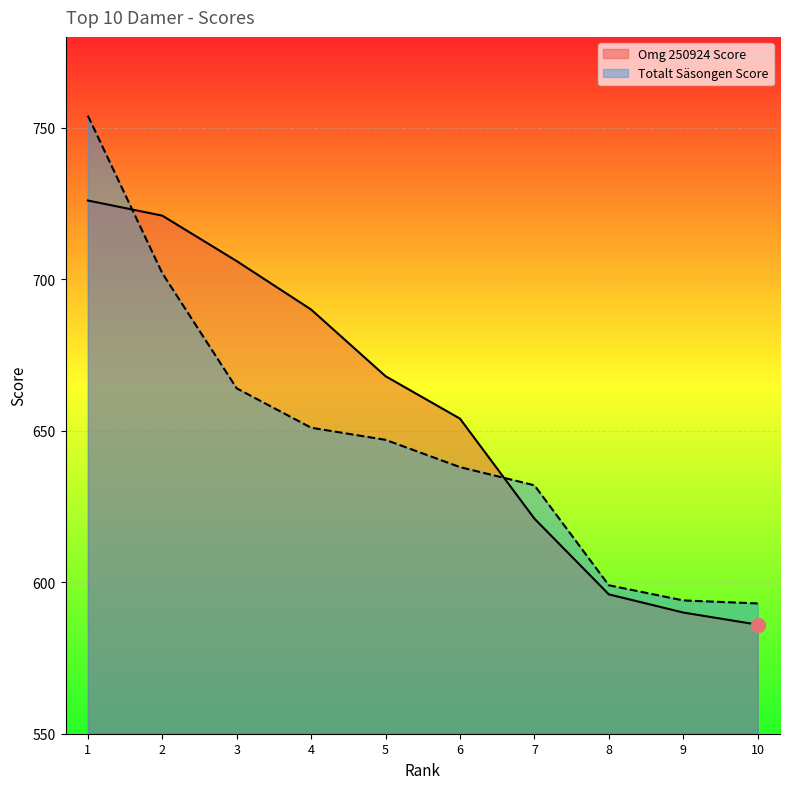

Reading left to right, extract all data points from this chart.

Omg 250924 Score: 1=726	2=721	3=706	4=690	5=668	6=654	7=621	8=596	9=590	10=586
Totalt Säsongen Score: 1=754	2=702	3=664	4=651	5=647	6=638	7=632	8=599	9=594	10=593